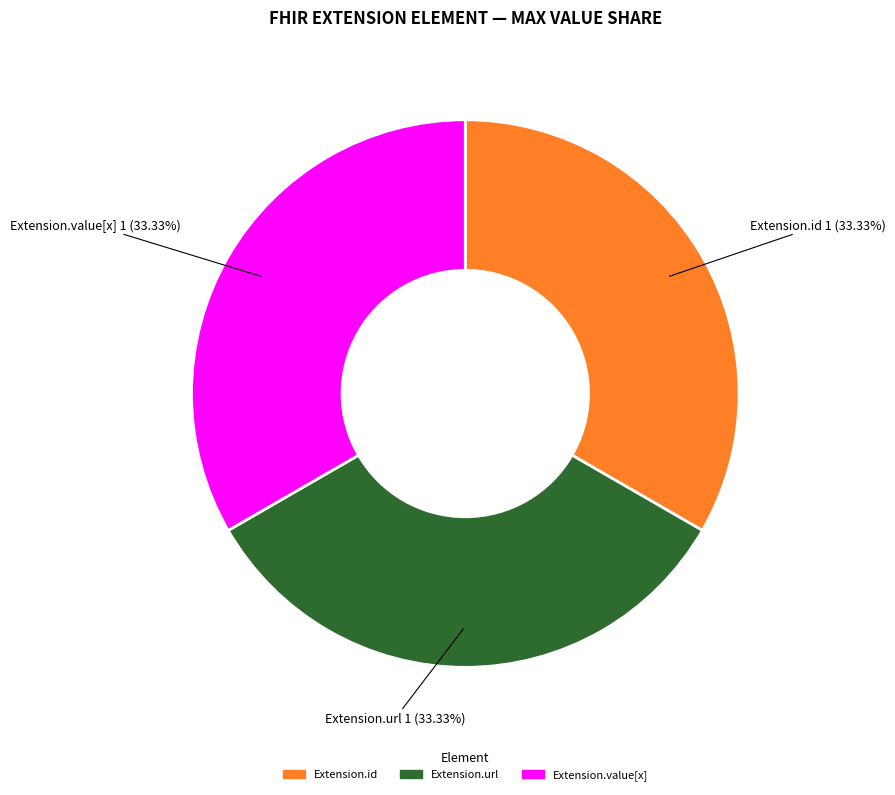

How many segments does this pie chart have?

3